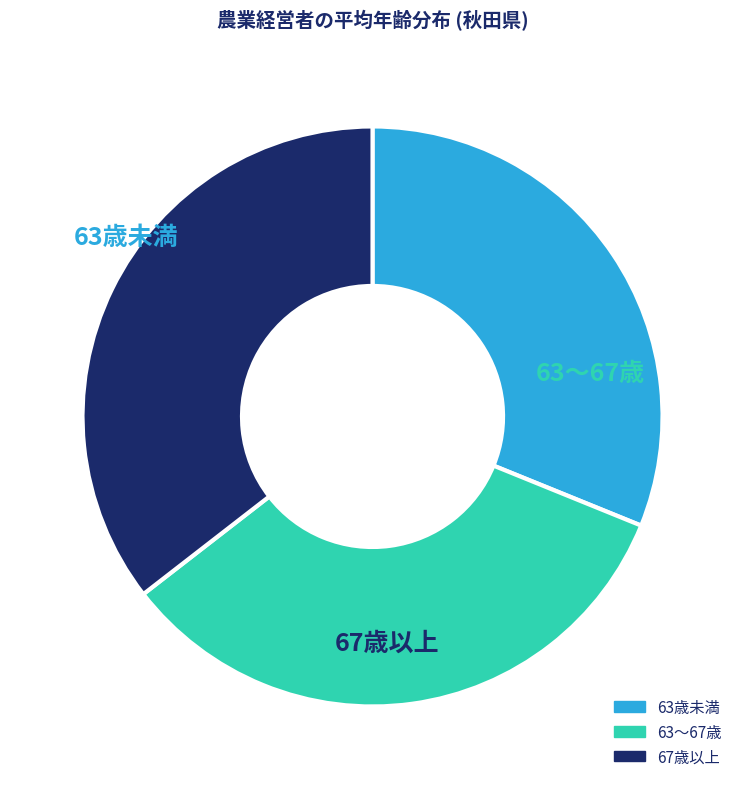

Does any single category account for the majority?

No